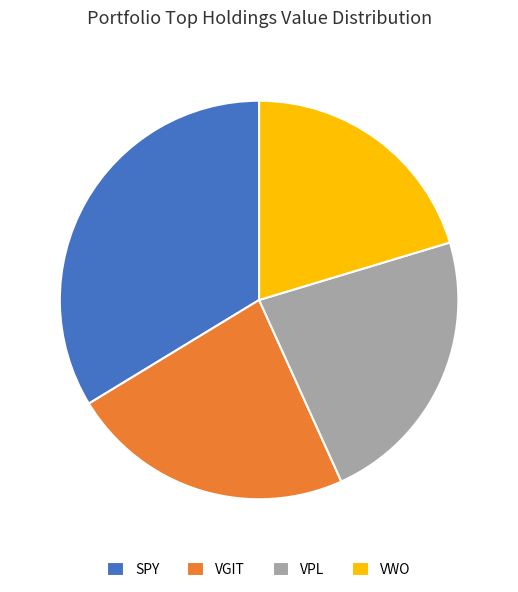

Does any single category account for the majority?

No